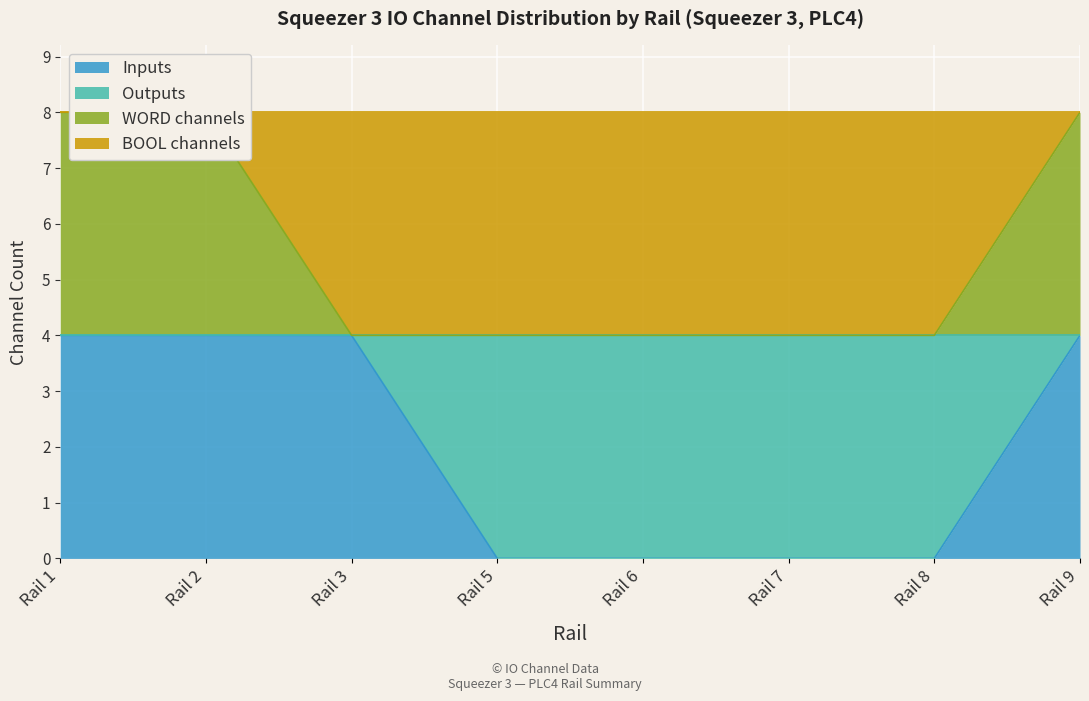

Read the WORD channels value at Rail 7.

4